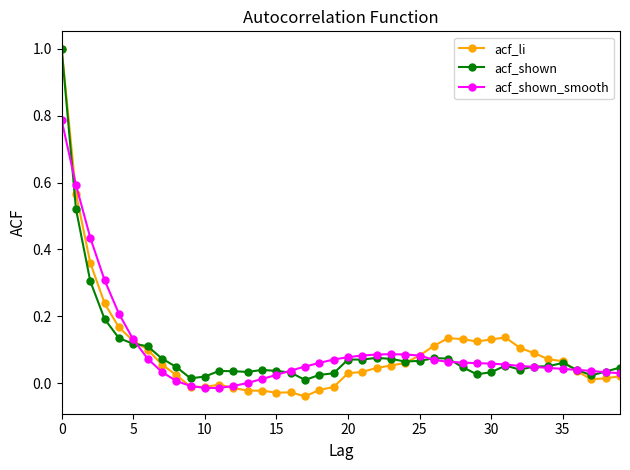

True or false: acf_shown has more than 1 points higher than both neighbors.

True